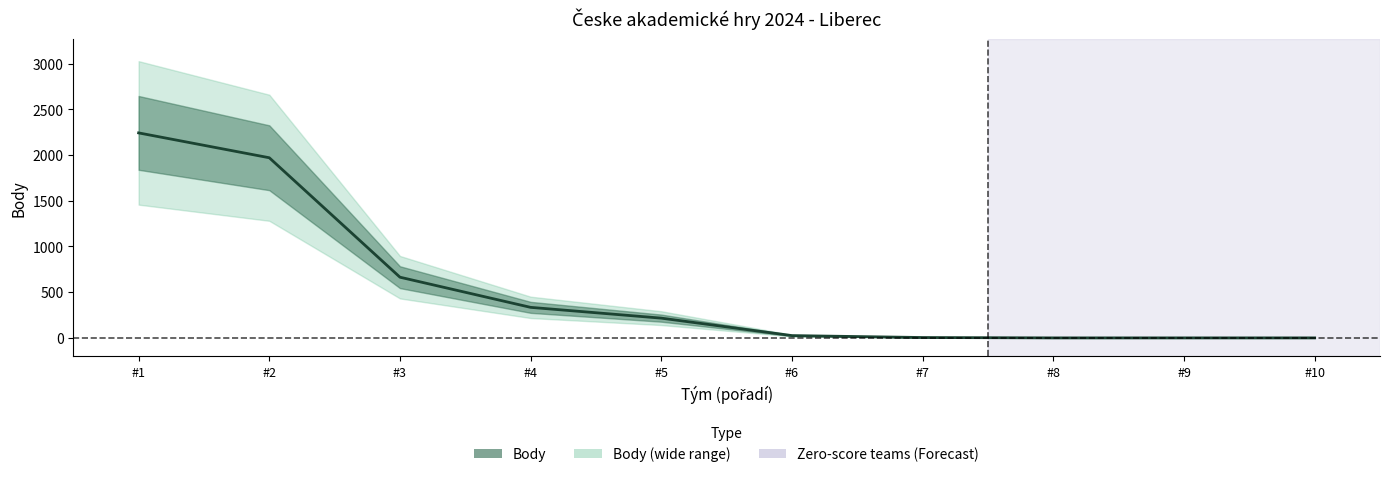

True or false: the data shows 284 at #5.

False